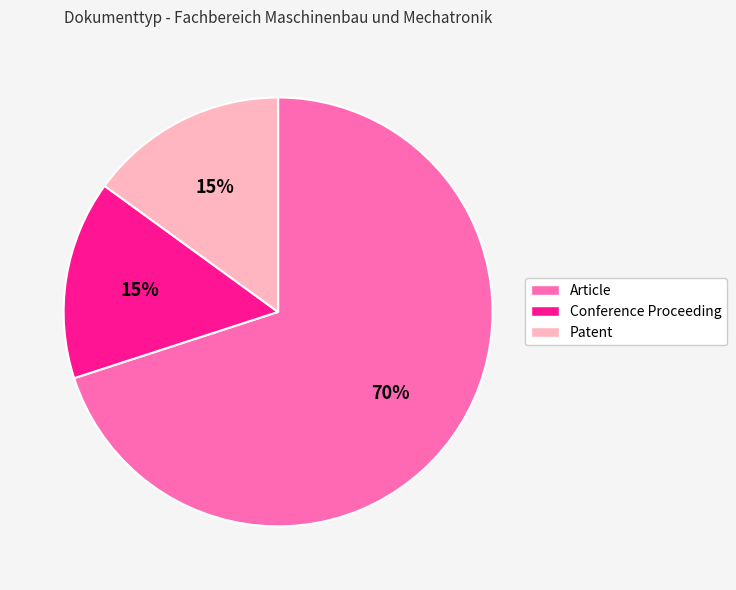

To the nearest percent, what is the difference between the largest and smallest slice percentages?

55%